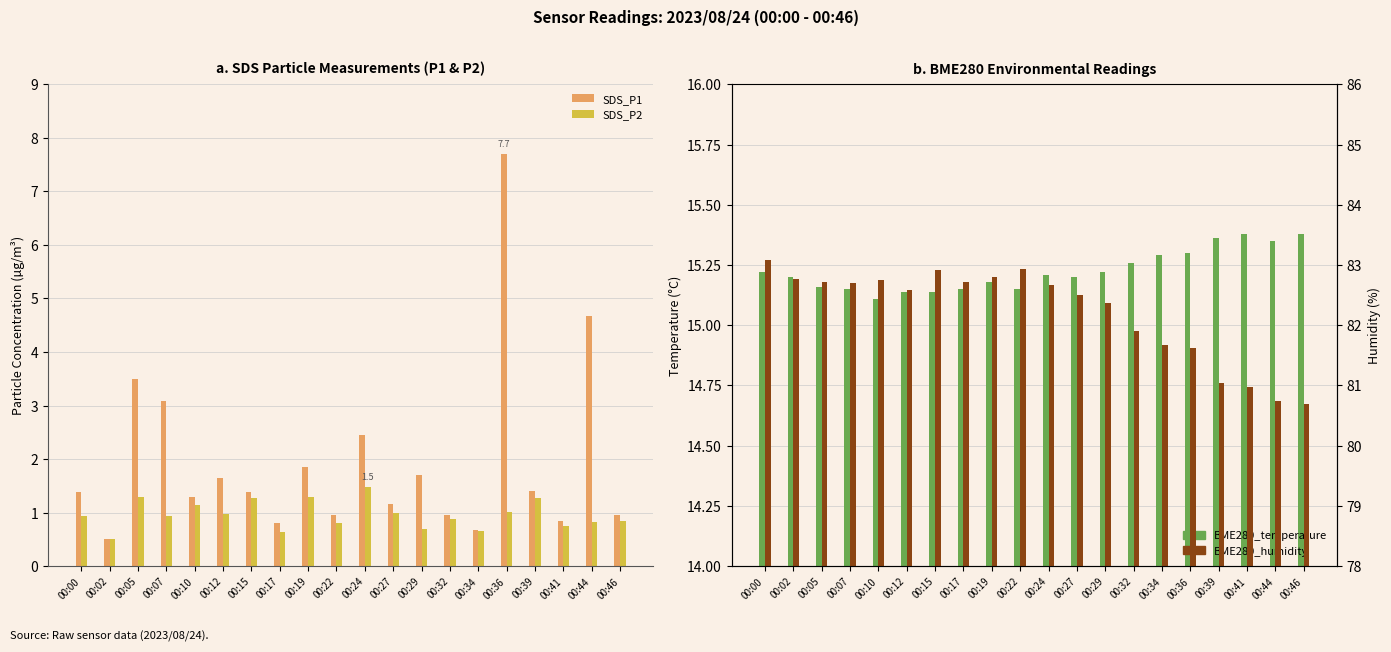

What is the value of the SDS_P2 bar at the 10th from the left?

0.8